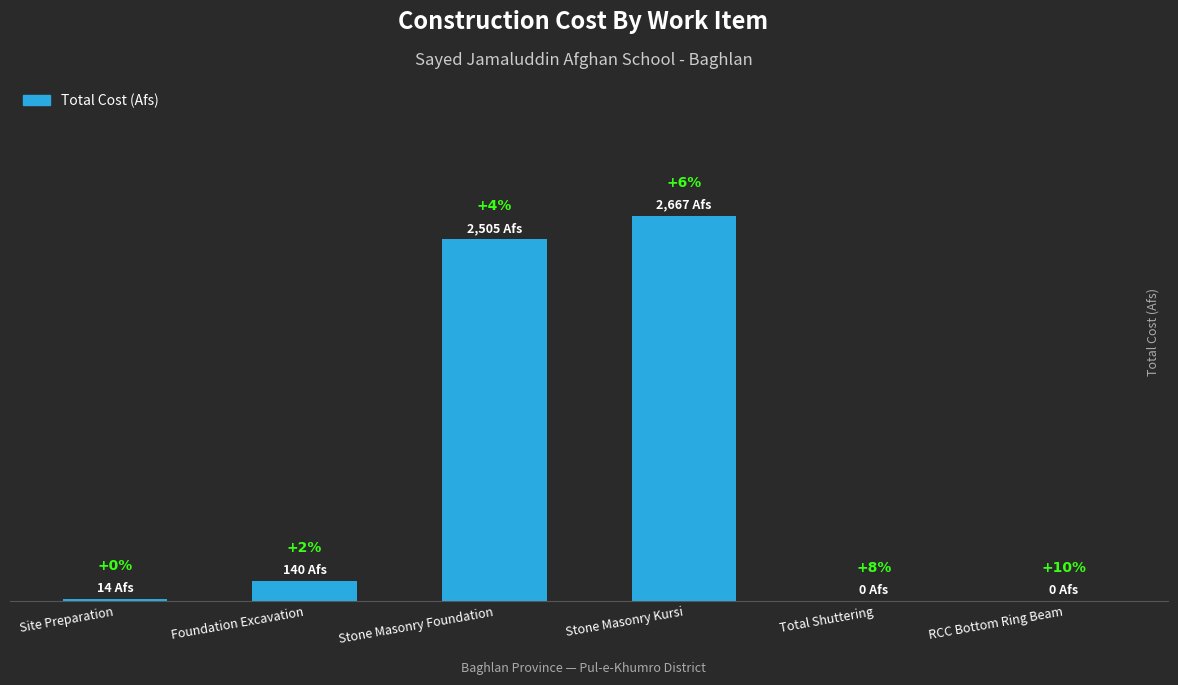

What is the change in value from Site Preparation to Foundation Excavation?

+126.0